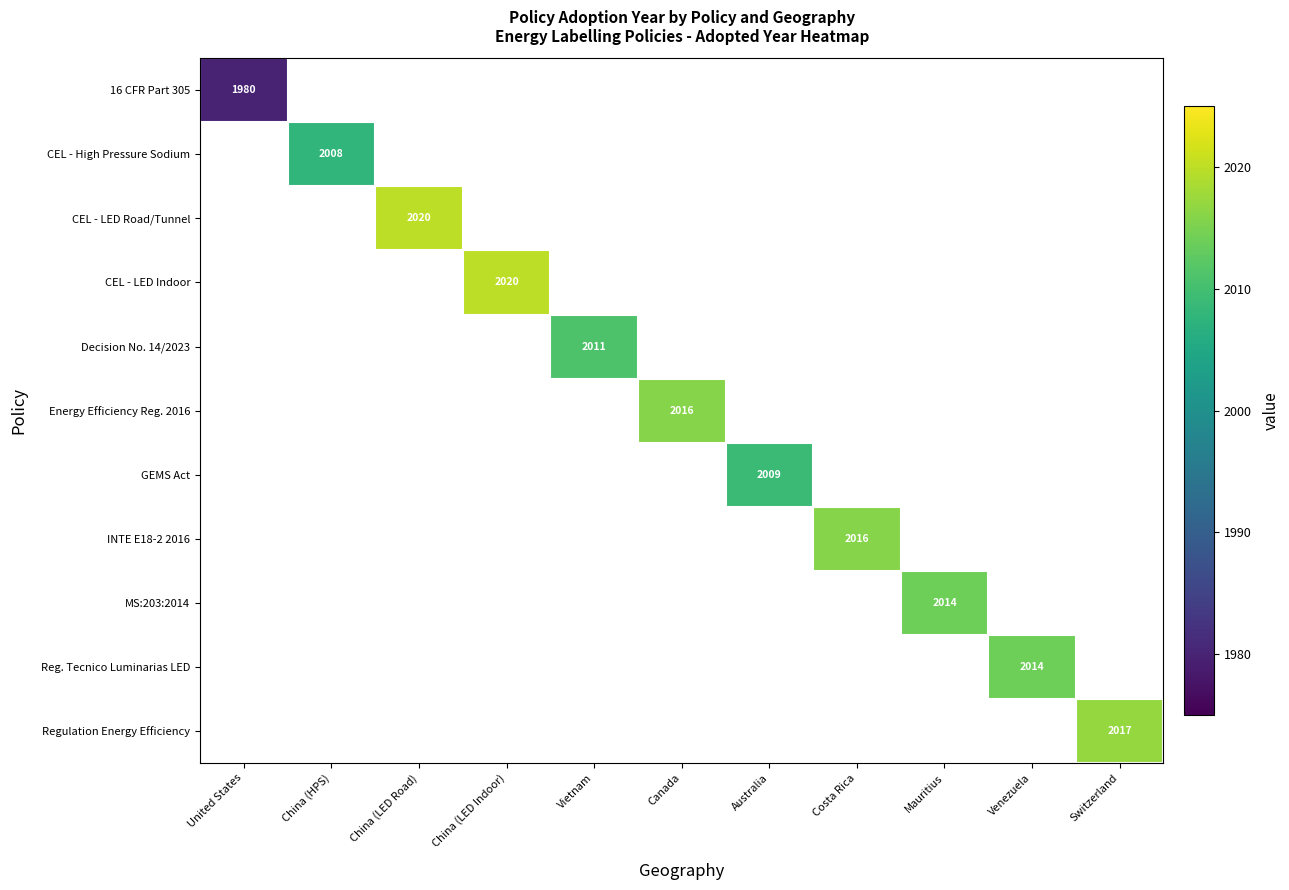

Is it true that Regulation Energy Efficiency equals 3529 at Switzerland?

False